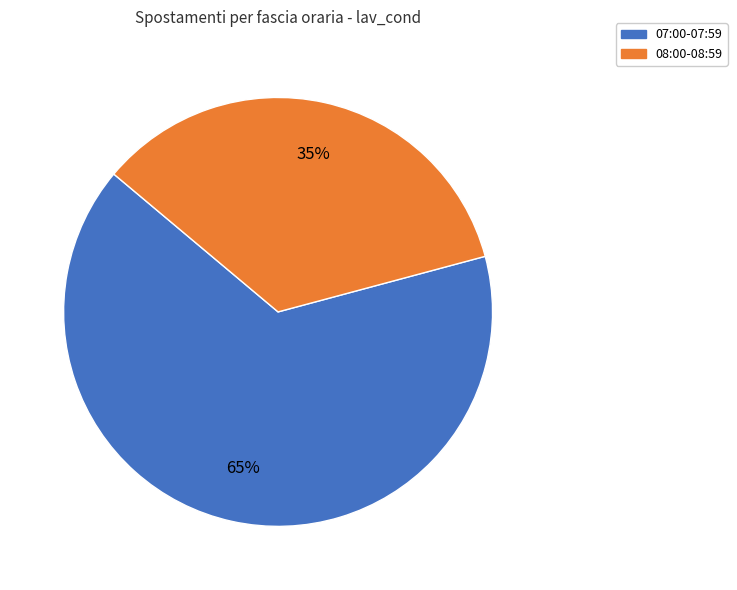

How many segments does this pie chart have?

2